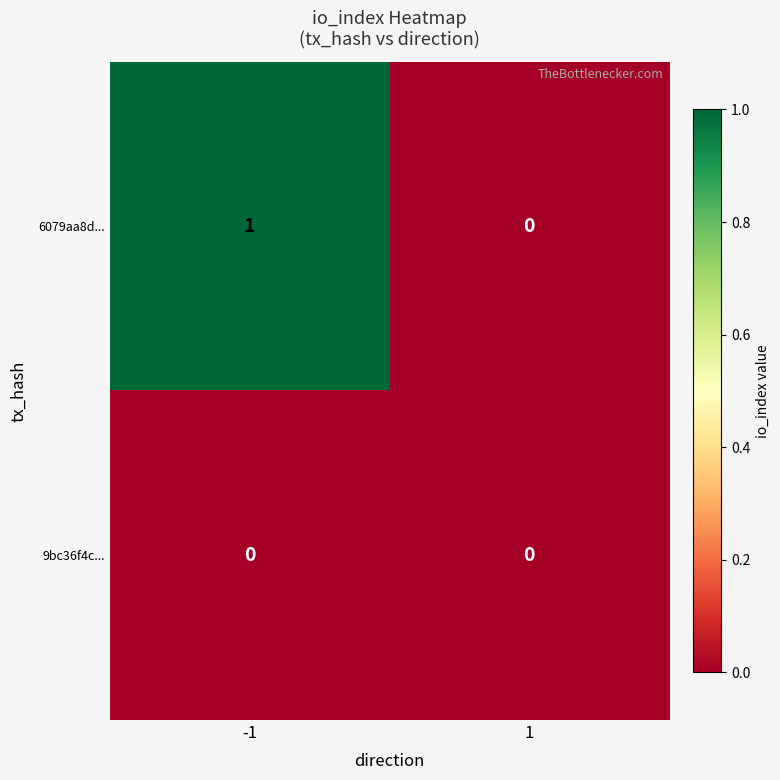

Reading left to right, what are all the values shown in this chart?

6079aa8d...: -1=1	1=0
9bc36f4c...: -1=0	1=0